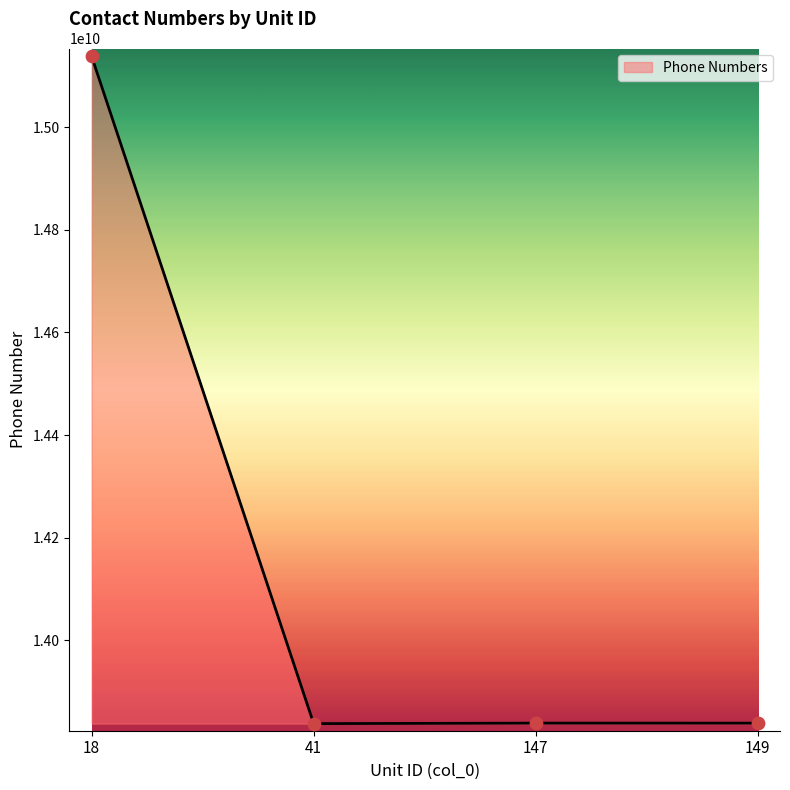

Approximately how many times larger is the value at 149 compared to 147?

1.0